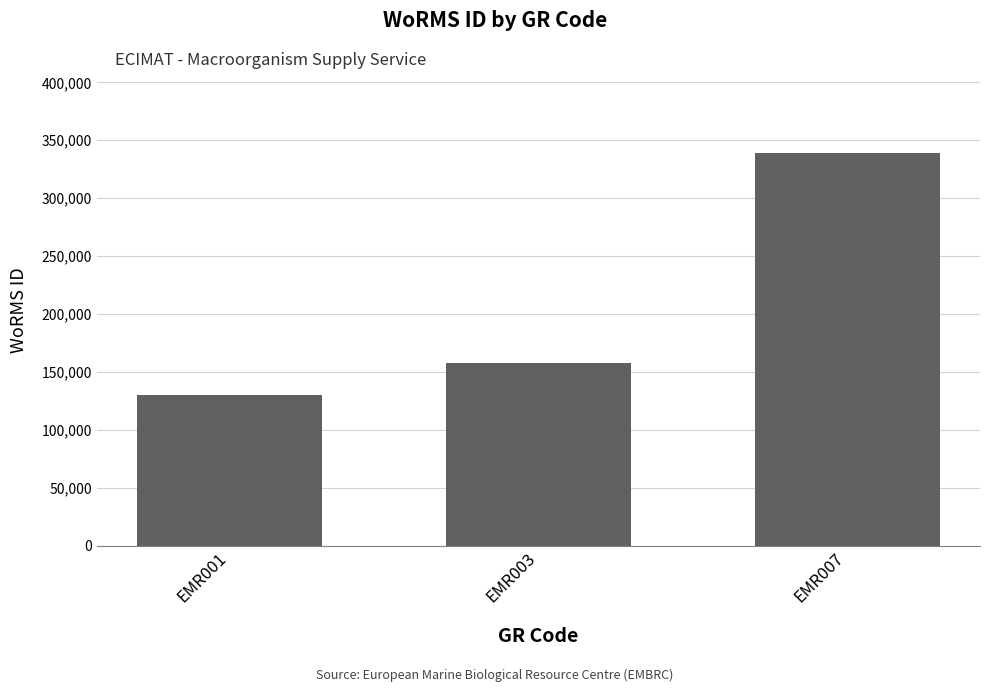

Read the value at EMR001.

129840